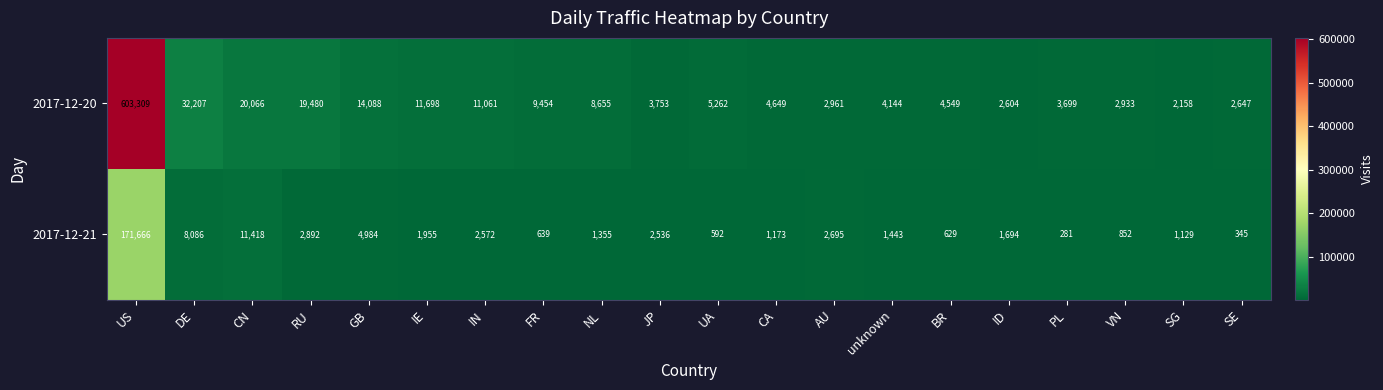

Which series has the largest total across all categories?

2017-12-20